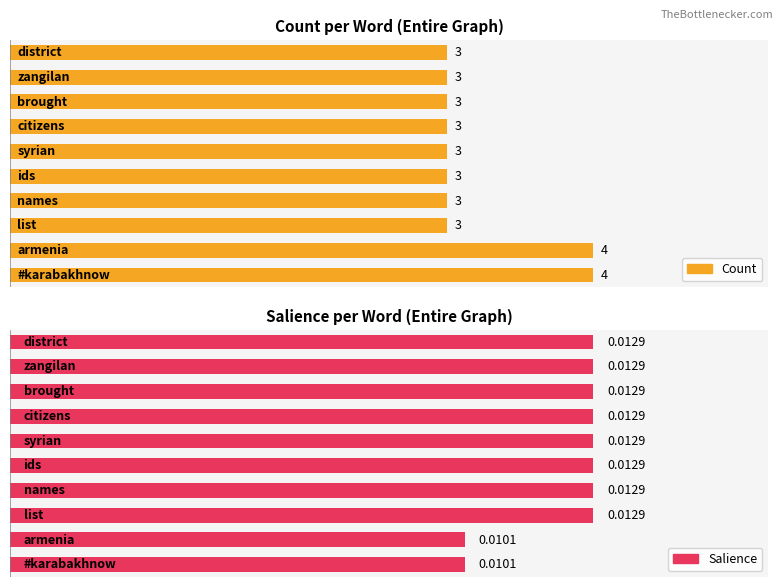

Rank the series by their maximum value, from highest to lowest.

Count, Salience